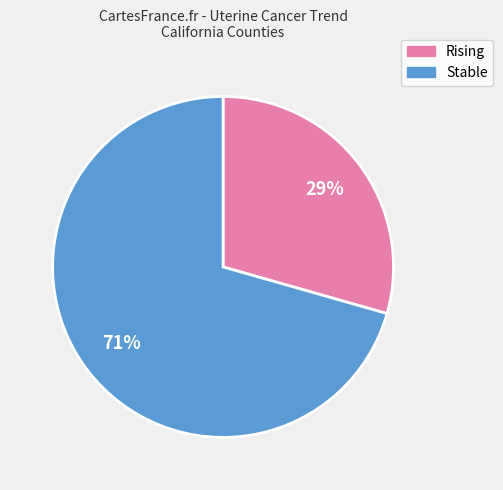

To the nearest percent, what is the average slice percentage?

50%